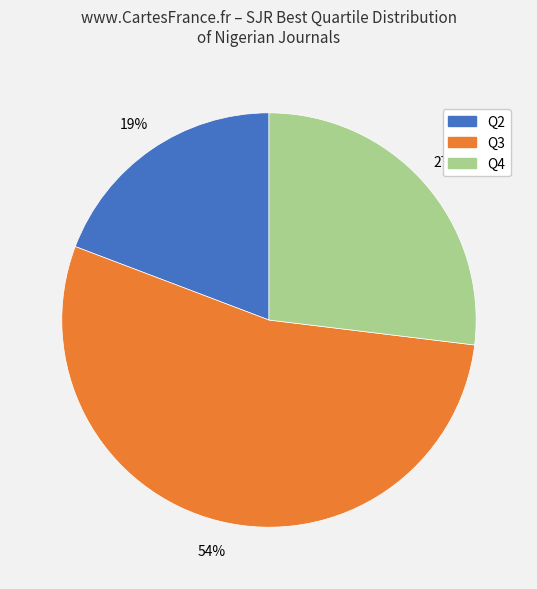

Combined, do Q2 and Q3 account for over 50%?

Yes